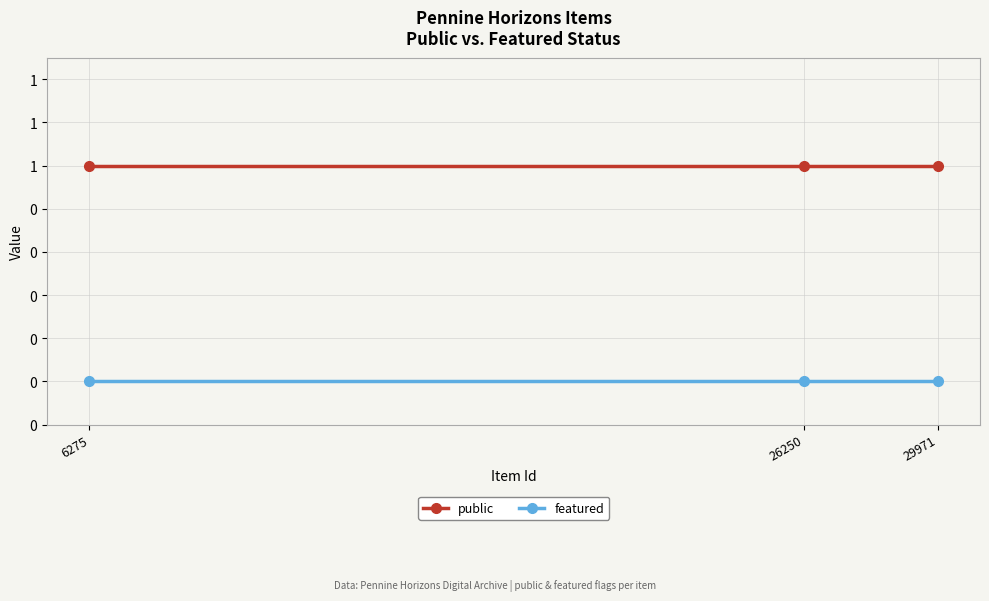

Rank the series at 29971 from lowest to highest value.

featured, public